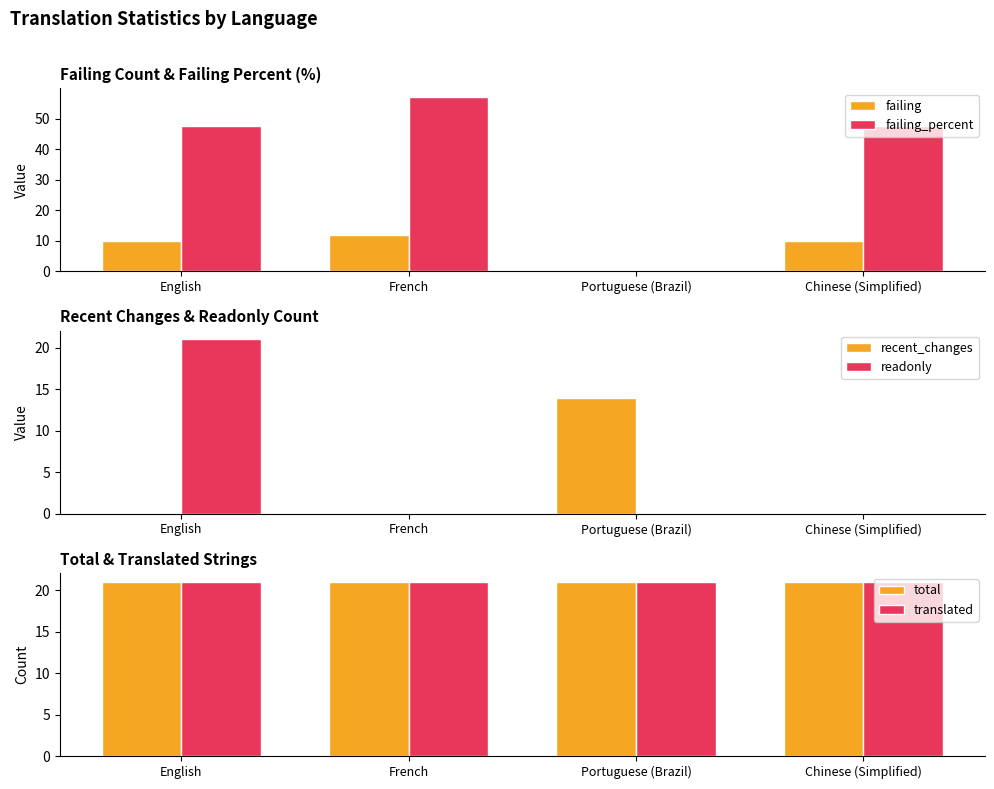

Rank the series at English from highest to lowest value.

failing_percent, readonly, total, translated, failing, recent_changes